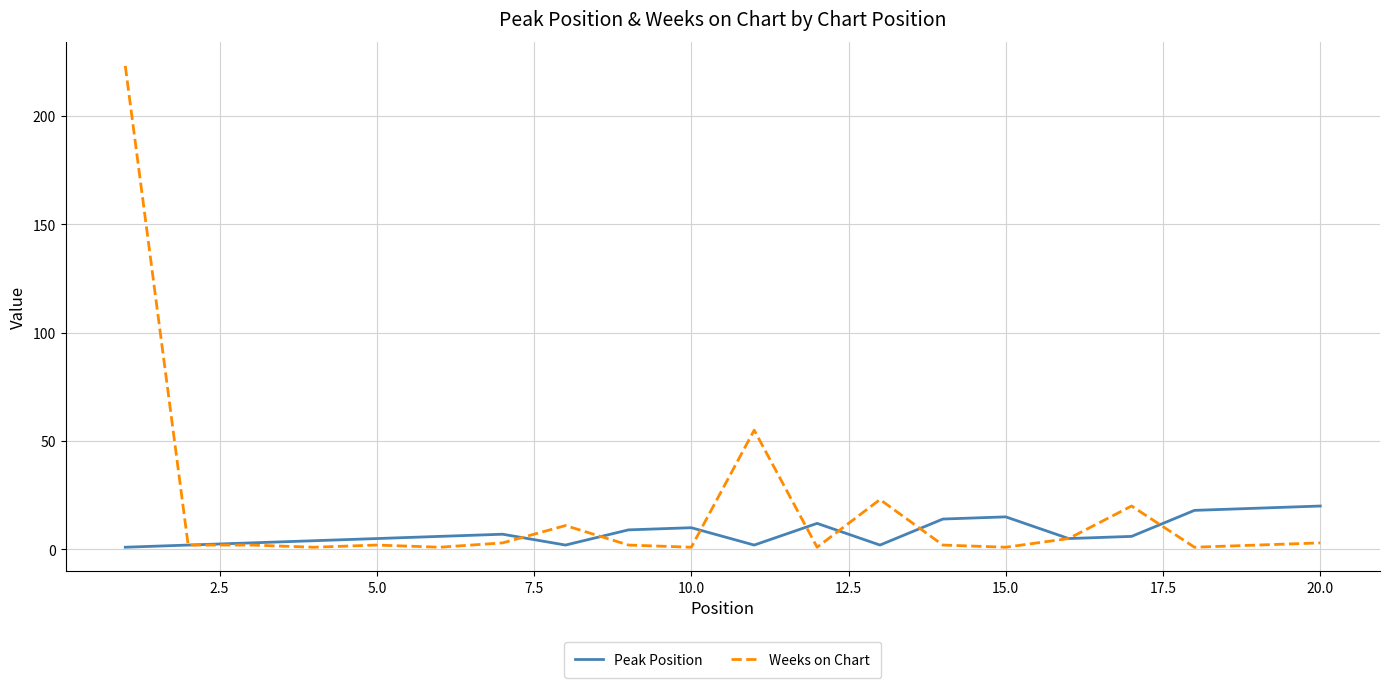

What is the average value of the Peak Position series?

8